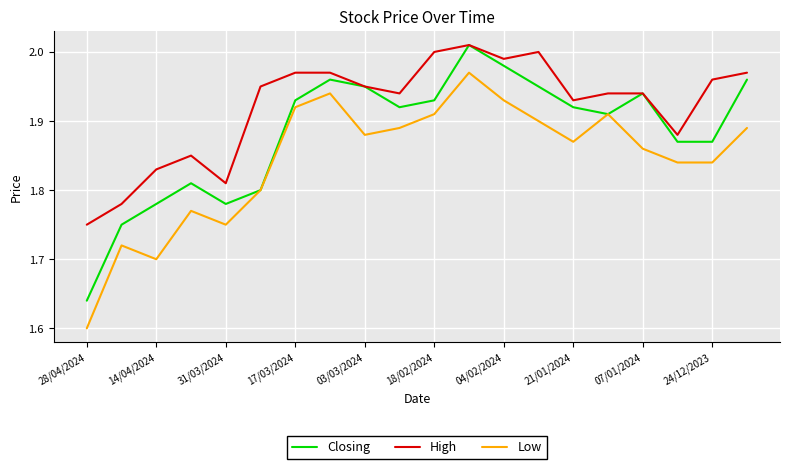

List the series in order of their overall mean, highest first.

High, Closing, Low